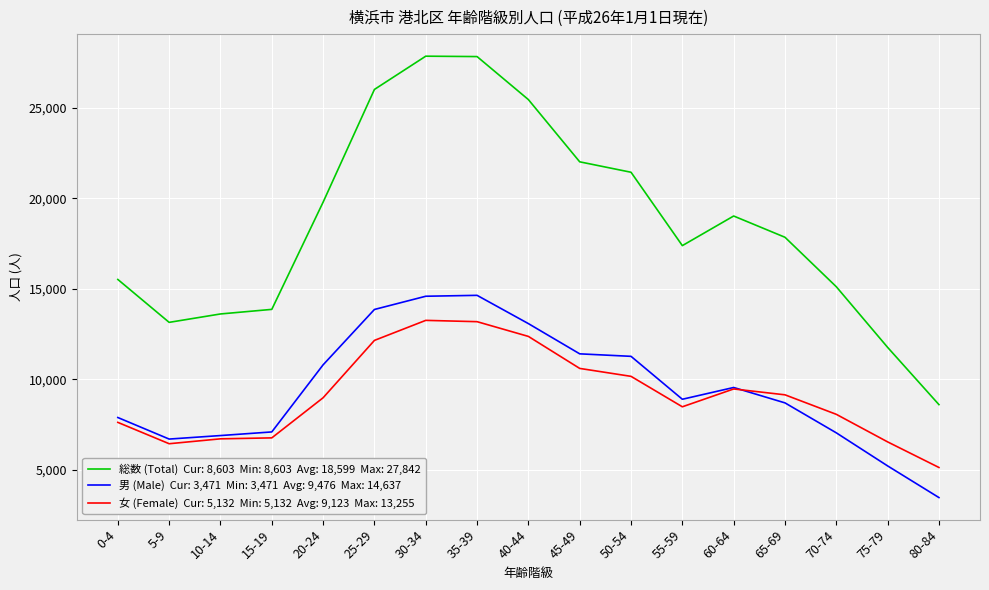

What is the difference between the highest and lowest values at 0-4?

7891